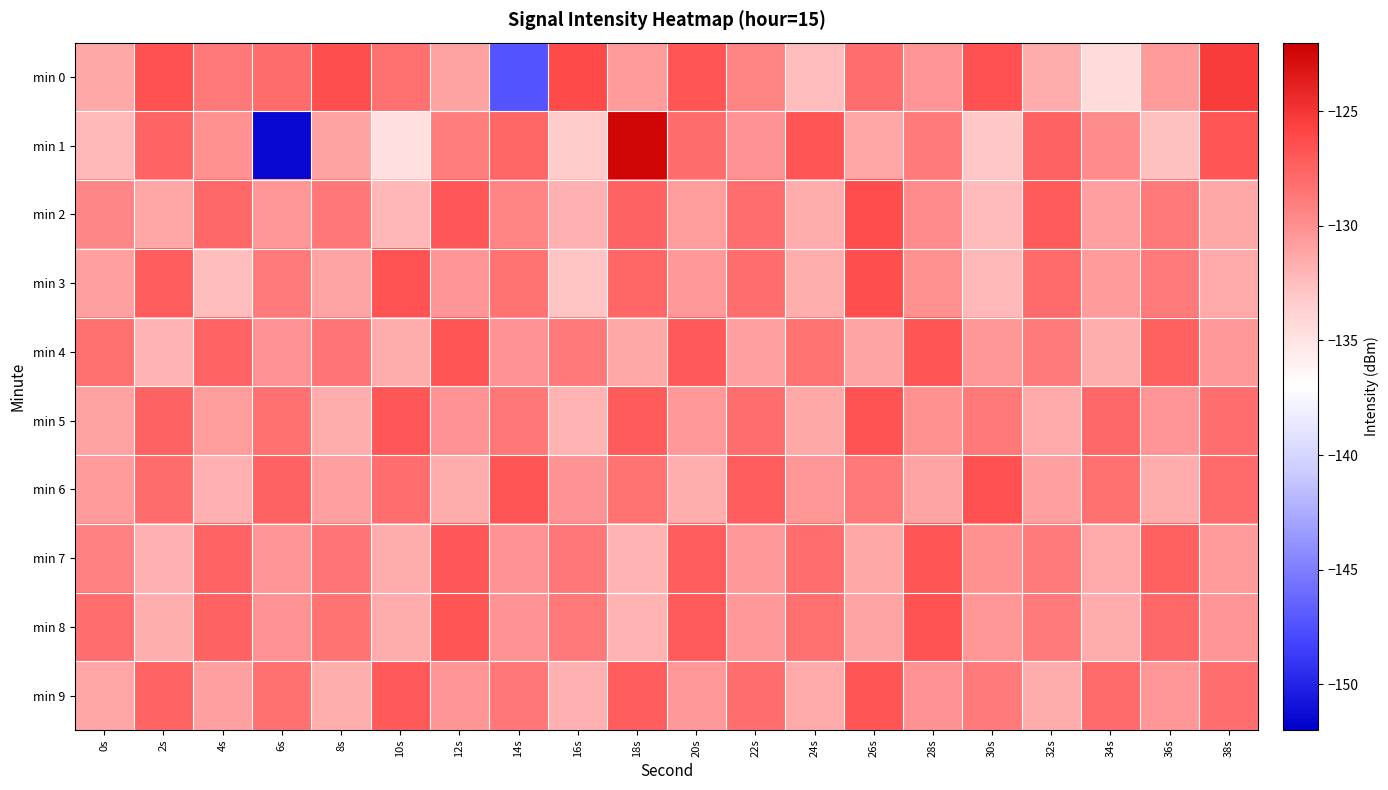

Reading right to left, transcribe all the data shown in this chart.

min 0: 38s=-125.4	36s=-130.6	34s=-134.5	32s=-131.5	30s=-126.5	28s=-130.3	26s=-128.2	24s=-132.5	22s=-129.3	20s=-126.8	18s=-130.6	16s=-126.1	14s=-147.4	12s=-131.0	10s=-128.3	8s=-126.4	6s=-128.1	4s=-128.8	2s=-126.5	0s=-131.3
min 1: 38s=-126.7	36s=-132.6	34s=-129.8	32s=-127.4	30s=-133.1	28s=-128.9	26s=-131.2	24s=-126.8	22s=-130.1	20s=-128.1	18s=-122.4	16s=-133.3	14s=-127.7	12s=-129.0	10s=-134.8	8s=-130.9	6s=-151.4	4s=-130.0	2s=-127.6	0s=-132.3
min 2: 38s=-131.3	36s=-128.7	34s=-130.9	32s=-127.1	30s=-132.4	28s=-129.8	26s=-126.3	24s=-131.5	22s=-128.2	20s=-130.7	18s=-127.5	16s=-131.8	14s=-129.3	12s=-126.9	10s=-132.1	8s=-128.6	6s=-130.4	4s=-127.8	2s=-131.2	0s=-129.5
min 3: 38s=-131.4	36s=-128.8	34s=-130.6	32s=-127.9	30s=-132.2	28s=-130.0	26s=-126.4	24s=-131.7	22s=-128.1	20s=-130.5	18s=-127.7	16s=-132.8	14s=-128.4	12s=-130.3	10s=-126.6	8s=-131.1	6s=-128.9	4s=-132.5	2s=-127.2	0s=-130.8
min 4: 38s=-130.5	36s=-127.3	34s=-131.7	32s=-128.9	30s=-130.4	28s=-126.7	26s=-131.1	24s=-128.4	22s=-130.8	20s=-127.0	18s=-131.3	16s=-128.7	14s=-130.1	12s=-126.8	10s=-131.6	8s=-128.5	6s=-130.2	4s=-127.6	2s=-131.9	0s=-128.3
min 5: 38s=-128.1	36s=-130.3	34s=-127.8	32s=-131.4	30s=-128.7	28s=-130.0	26s=-126.6	24s=-131.3	22s=-128.2	20s=-130.5	18s=-127.1	16s=-131.9	14s=-128.6	12s=-130.2	10s=-126.9	8s=-131.6	6s=-128.3	4s=-130.7	2s=-127.4	0s=-131.0
min 6: 38s=-127.9	36s=-131.6	34s=-128.3	32s=-130.8	30s=-126.5	28s=-131.1	26s=-128.7	24s=-130.4	22s=-127.2	20s=-131.7	18s=-128.4	16s=-130.1	14s=-126.8	12s=-131.5	10s=-128.2	8s=-130.9	6s=-127.5	4s=-131.8	2s=-128.0	0s=-130.6
min 7: 38s=-130.6	36s=-127.3	34s=-131.4	32s=-128.8	30s=-130.0	28s=-126.7	26s=-131.3	24s=-128.2	22s=-130.5	20s=-127.2	18s=-131.9	16s=-128.6	14s=-130.2	12s=-126.9	10s=-131.6	8s=-128.5	6s=-130.3	4s=-127.6	2s=-131.8	0s=-129.2
min 8: 38s=-130.3	36s=-127.8	34s=-131.6	32s=-128.9	30s=-130.4	28s=-126.6	26s=-131.1	24s=-128.3	22s=-130.5	20s=-127.1	18s=-131.9	16s=-128.7	14s=-130.2	12s=-126.8	10s=-131.5	8s=-128.4	6s=-130.1	4s=-127.4	2s=-131.7	0s=-128.1
min 9: 38s=-128.1	36s=-130.4	34s=-127.9	32s=-131.5	30s=-128.8	28s=-130.1	26s=-126.7	24s=-131.4	22s=-128.2	20s=-130.5	18s=-127.2	16s=-131.8	14s=-128.6	12s=-130.3	10s=-127.0	8s=-131.7	6s=-128.3	4s=-130.8	2s=-127.6	0s=-131.2